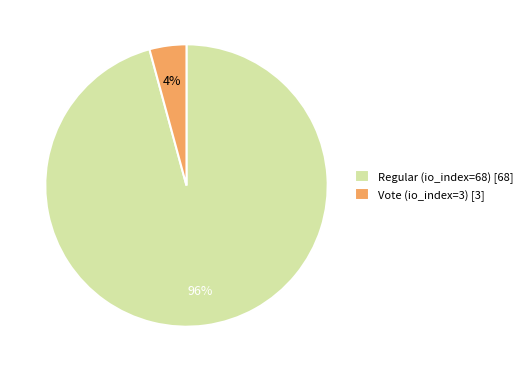

To the nearest percent, what is the difference between the Vote (io_index=3) and Regular (io_index=68) slice percentages?

92%